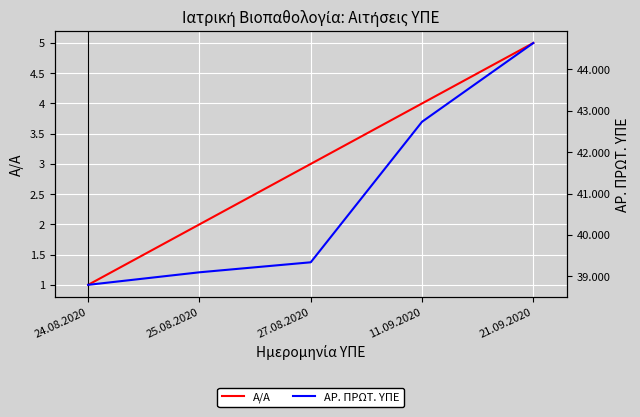

Reading left to right, list all the values displayed in this chart.

Α/Α: 24.08.2020=1	25.08.2020=2	27.08.2020=3	11.09.2020=4	21.09.2020=5
ΑΡ. ΠΡΩΤ. ΥΠΕ: 24.08.2020=38794	25.08.2020=39097	27.08.2020=39339	11.09.2020=42736	21.09.2020=44640